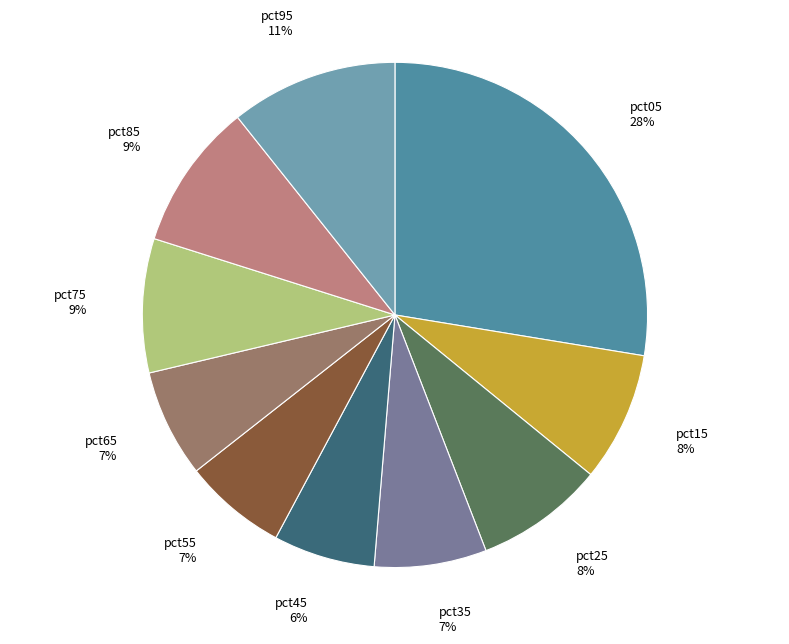

Count the number of slices in the pie.

10